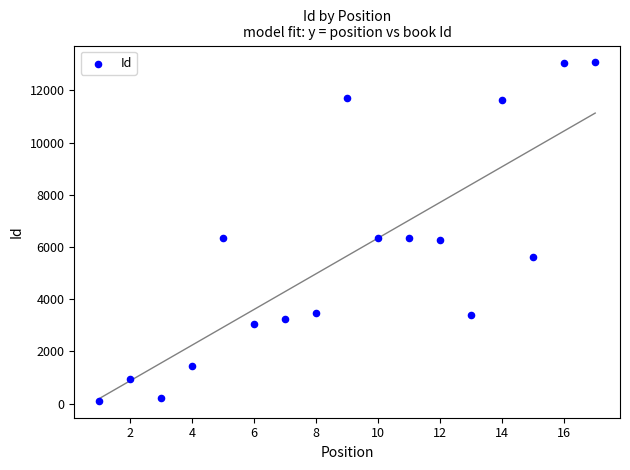

What is the range of Y values (max minus min)?

12964